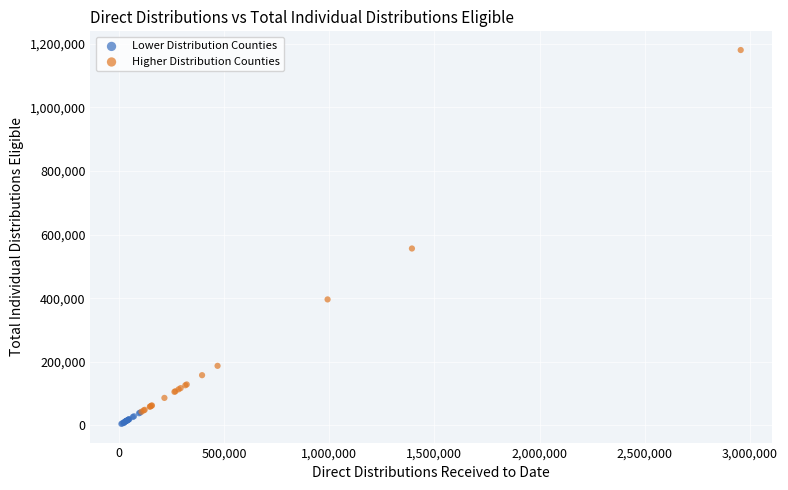

Which series reaches the maximum Y coordinate?

Higher Distribution Counties